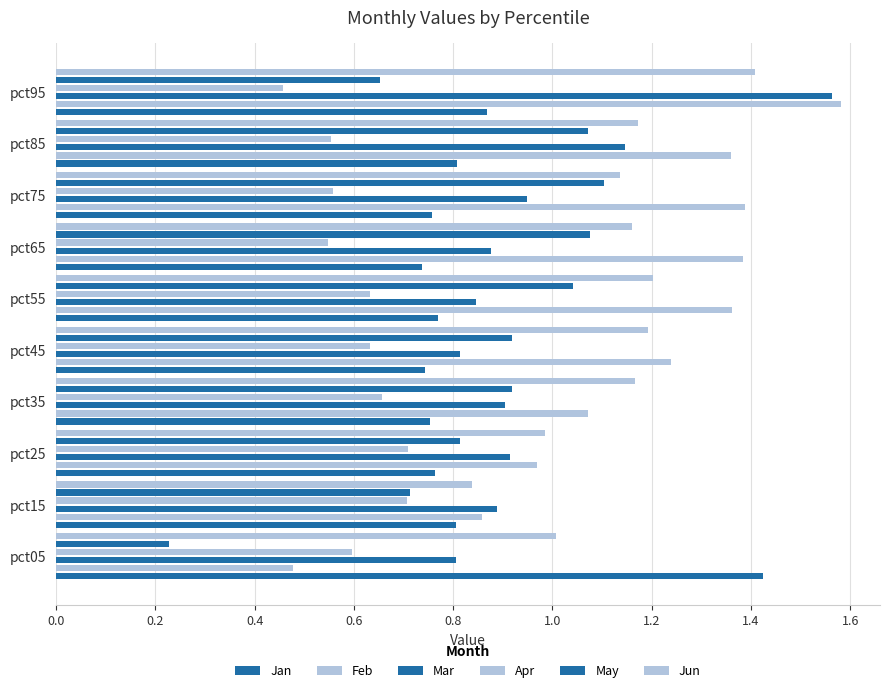

What is the value of the Apr bar at the 7th from the left?

0.5